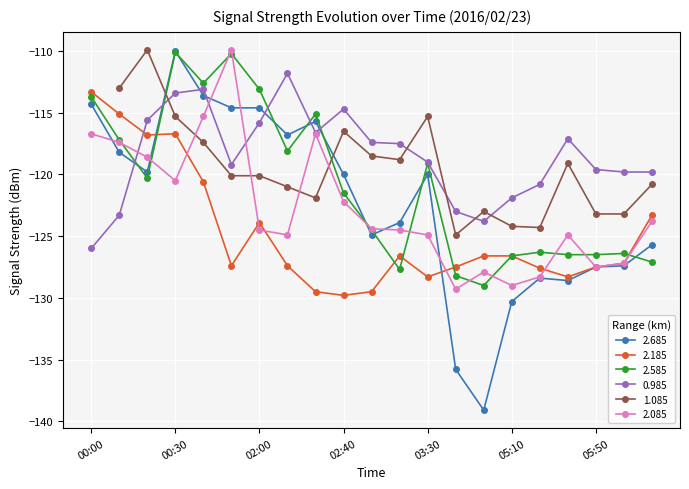

How many times do 2.585 and 2.185 cross each other?

5